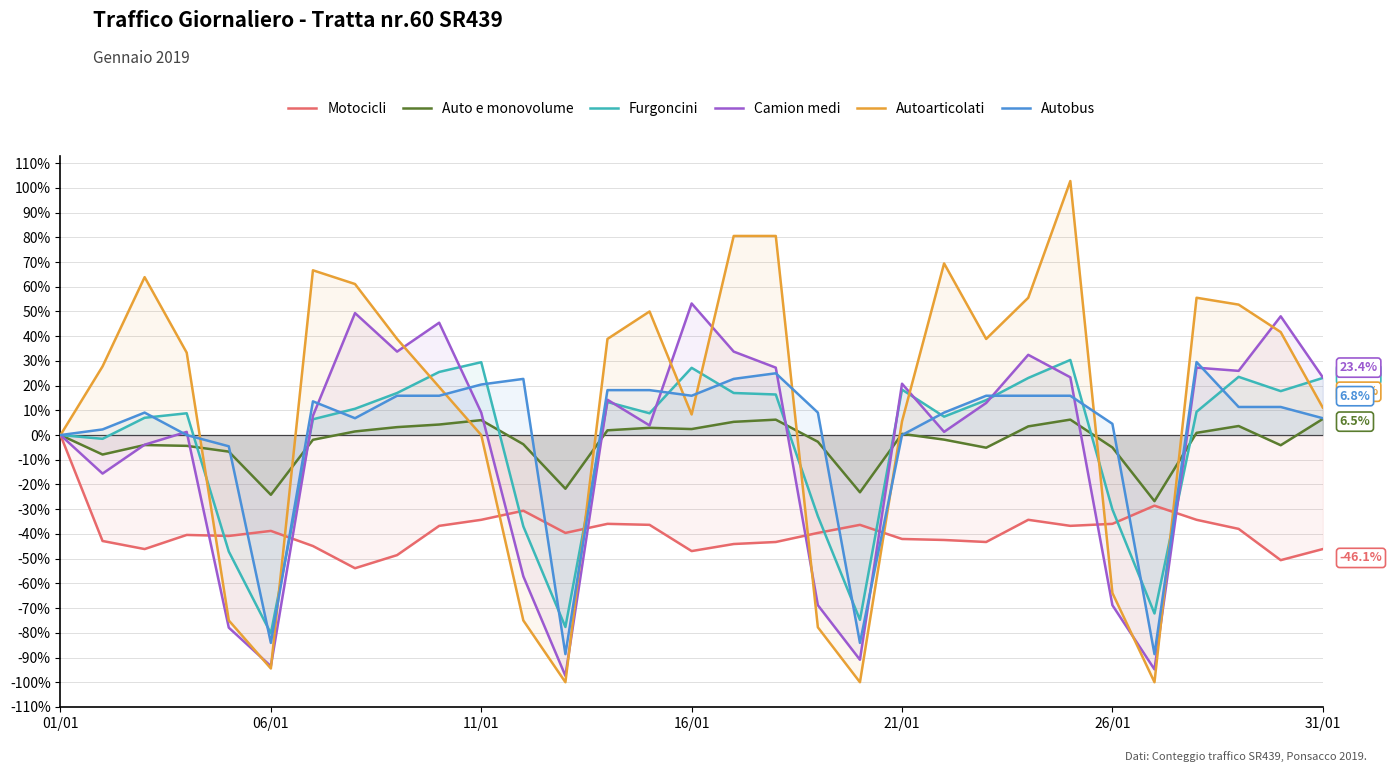

True or false: Auto e monovolume has more than 1 interior local peaks.

True